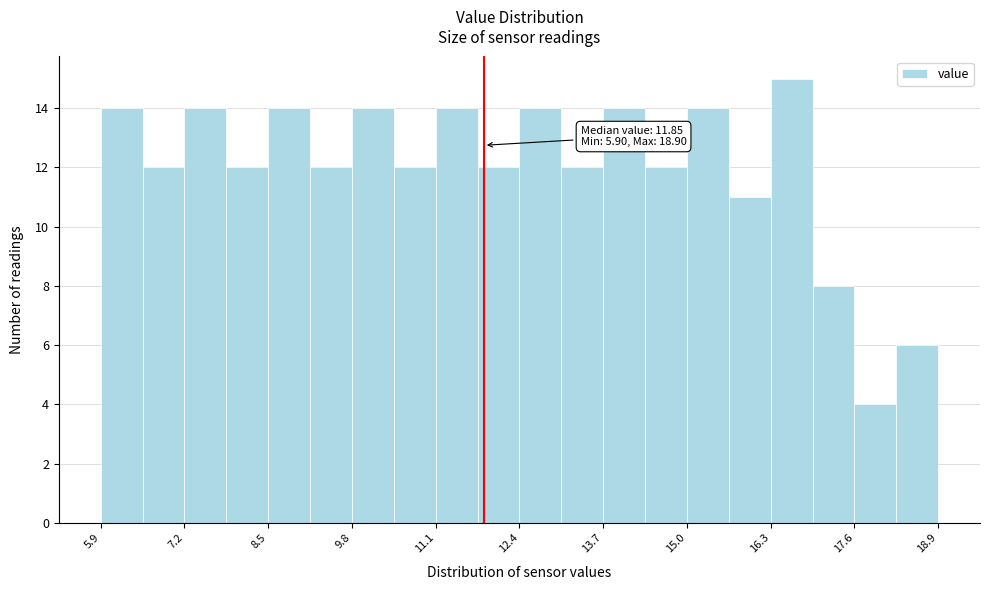

Around what value on the x-axis is the tallest bar? Give the approximate position of its centre, as read against the axis.

16.6